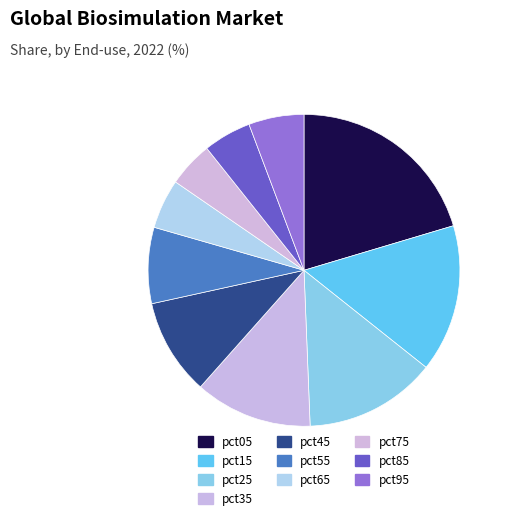

Combined, do pct05 and pct35 account for over 50%?

No